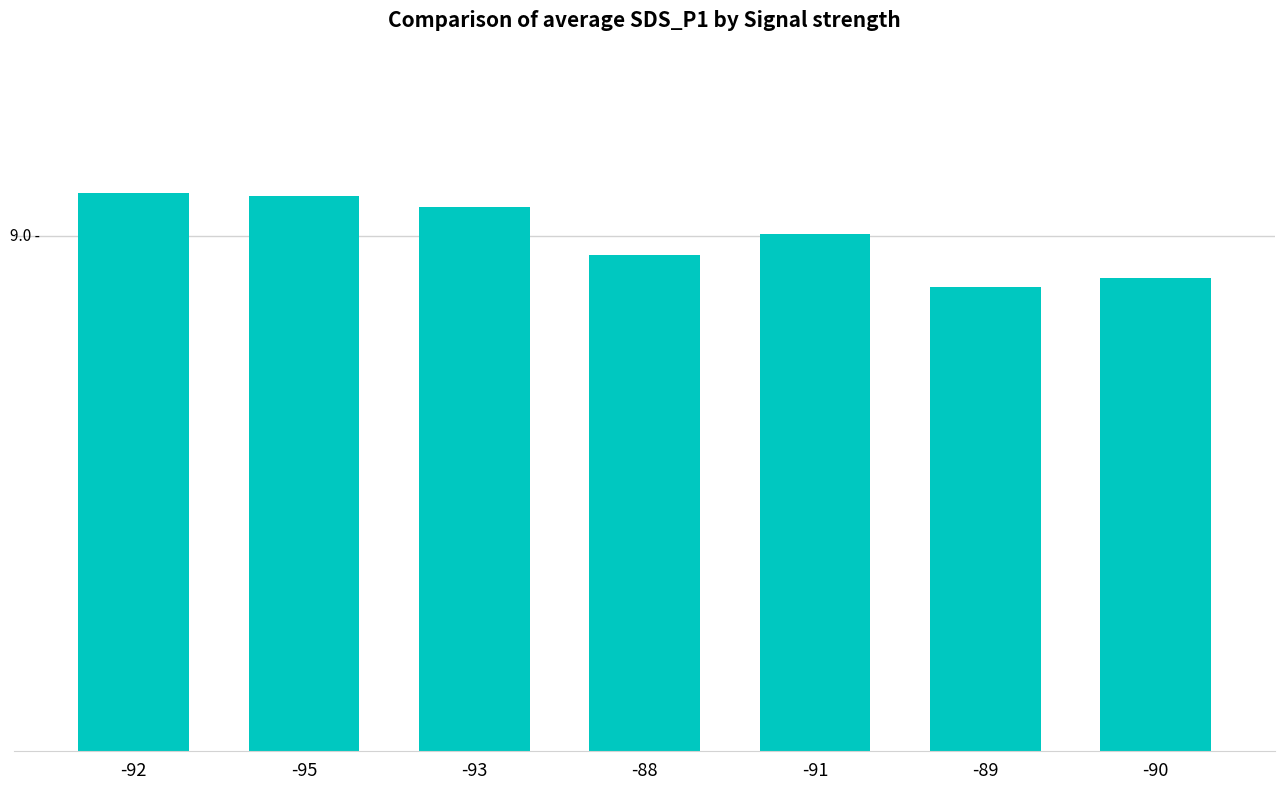

List the labels in order of value, largest first.

-92, -95, -93, -91, -88, -90, -89